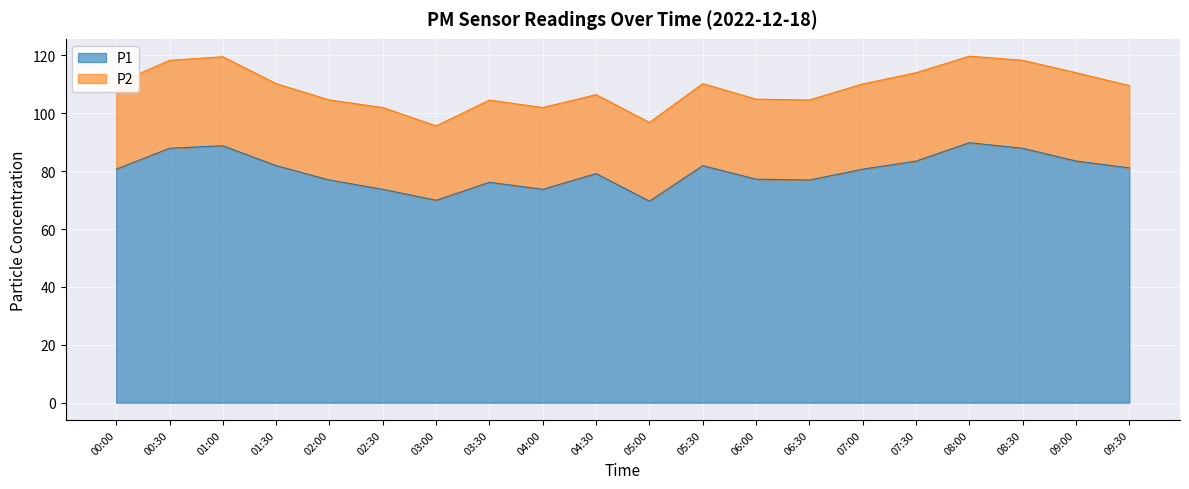

List the labels in order of value, largest first.

08:00, 01:00, 00:30, 08:30, 09:00, 07:30, 01:30, 05:30, 09:30, 00:00, 07:00, 04:30, 06:00, 02:00, 06:30, 03:30, 02:30, 04:00, 03:00, 05:00